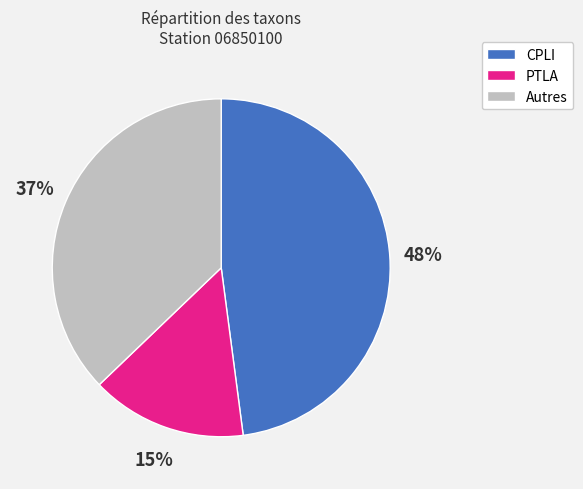

Which slice is the largest?

CPLI